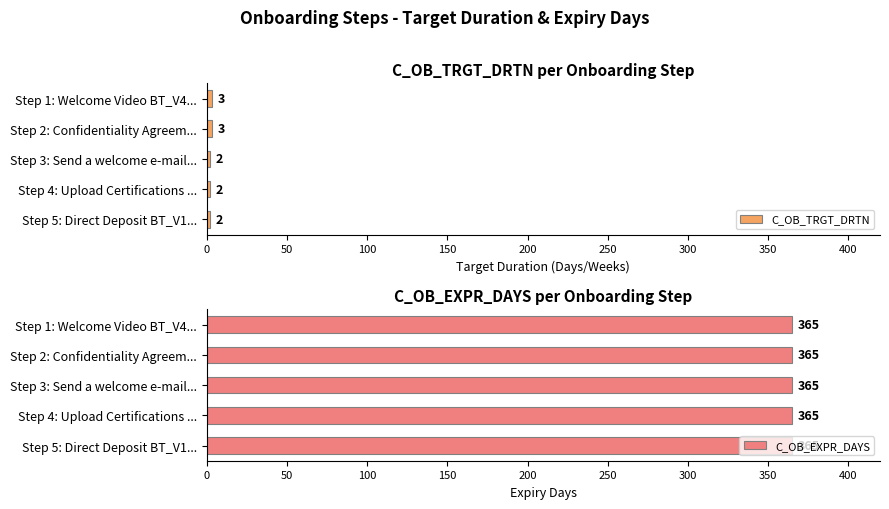

The C_OB_TRGT_DRTN series shows 2 at Step 5: Direct Deposit BT_V1.... True or false?

True